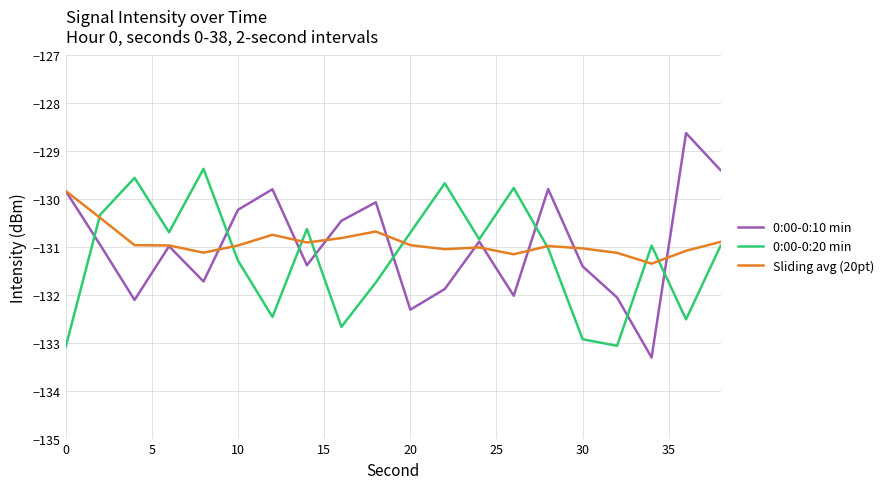

At how many categories does at least one series exceed -129?

1